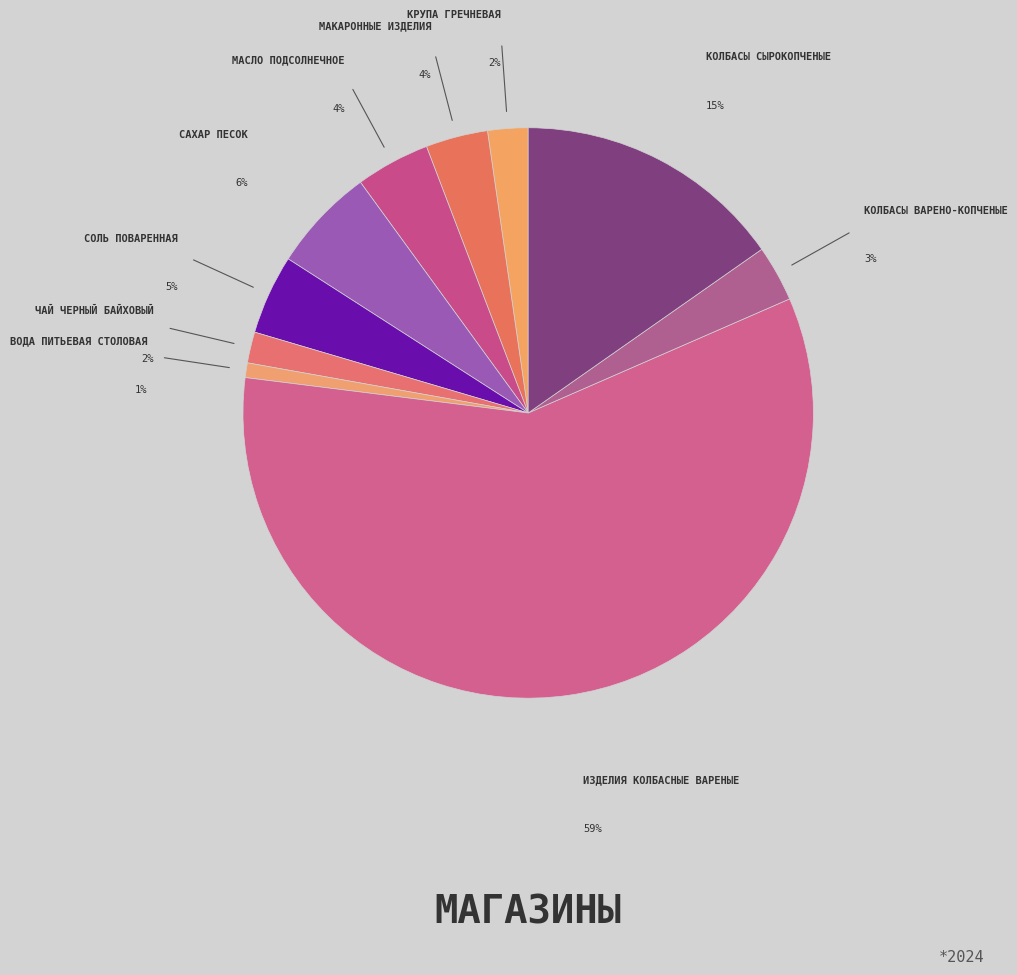

What is the smallest slice in the pie chart?

Вода питьевая столовая